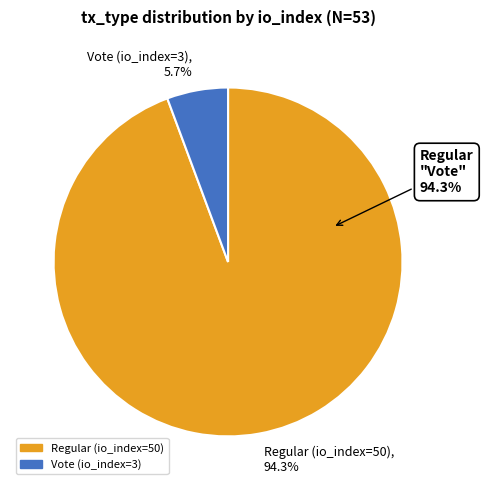

To the nearest percent, what is the combined percentage of Regular (io_index=50) and Vote (io_index=3)?

100%